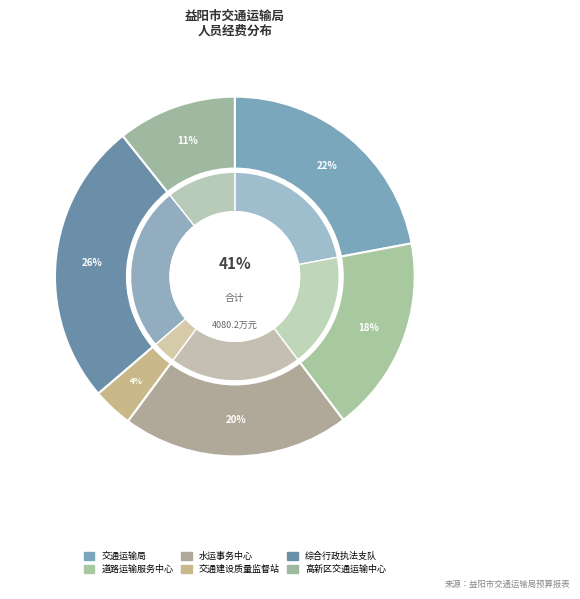

What is the change in value from 益阳市交通建设质量监督站 to 益阳高新区交通运输事务中心?

+290.2